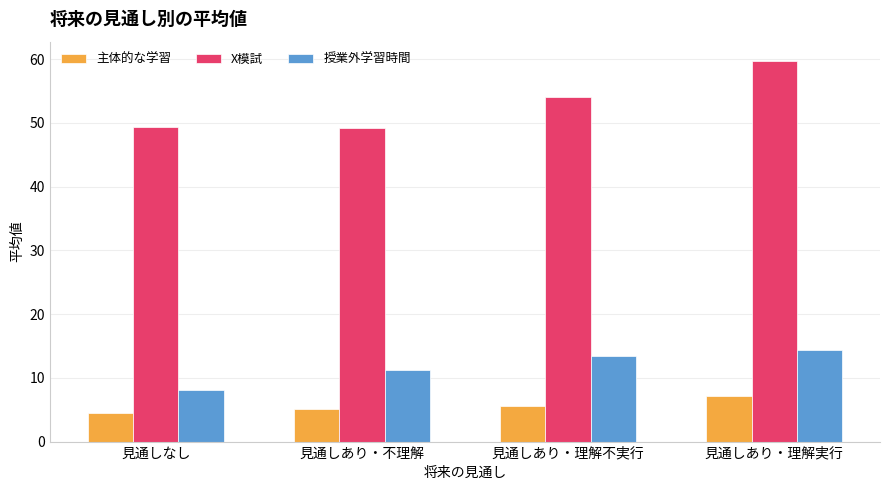

What is the sum of the 授業外学習時間 values at 見通しあり・理解実行 and 見通しあり・理解不実行?

27.8